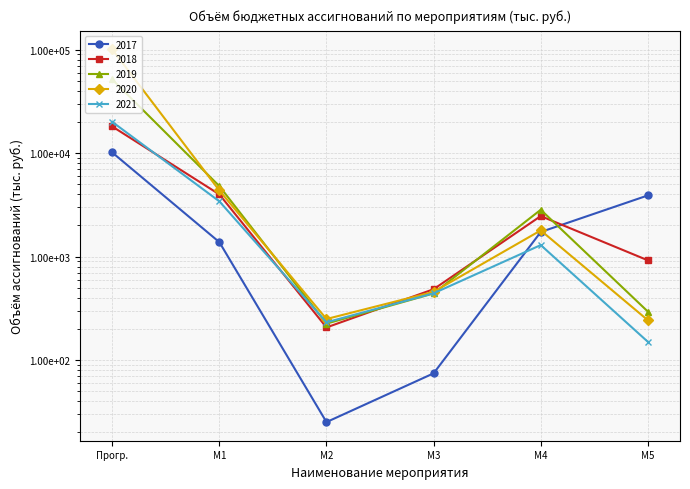

Which series has the largest total across all categories?

2020